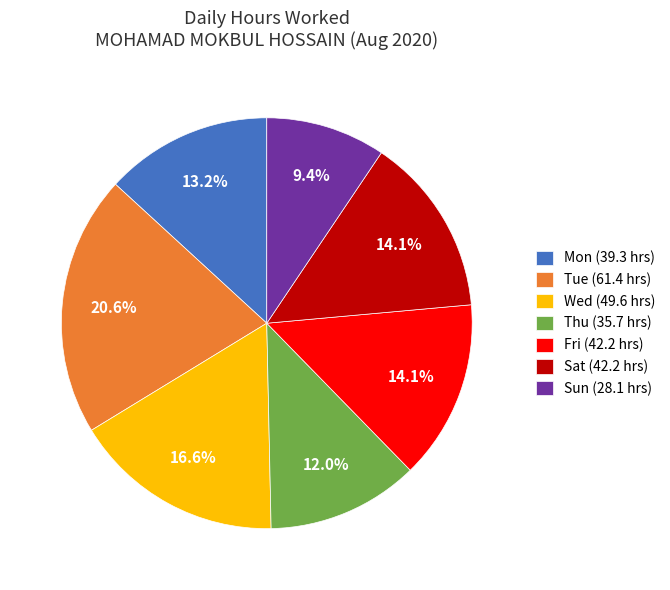

Combined, what portion of the pie is Mon (39.3 hrs) and Sun (28.1 hrs)?

22.6%